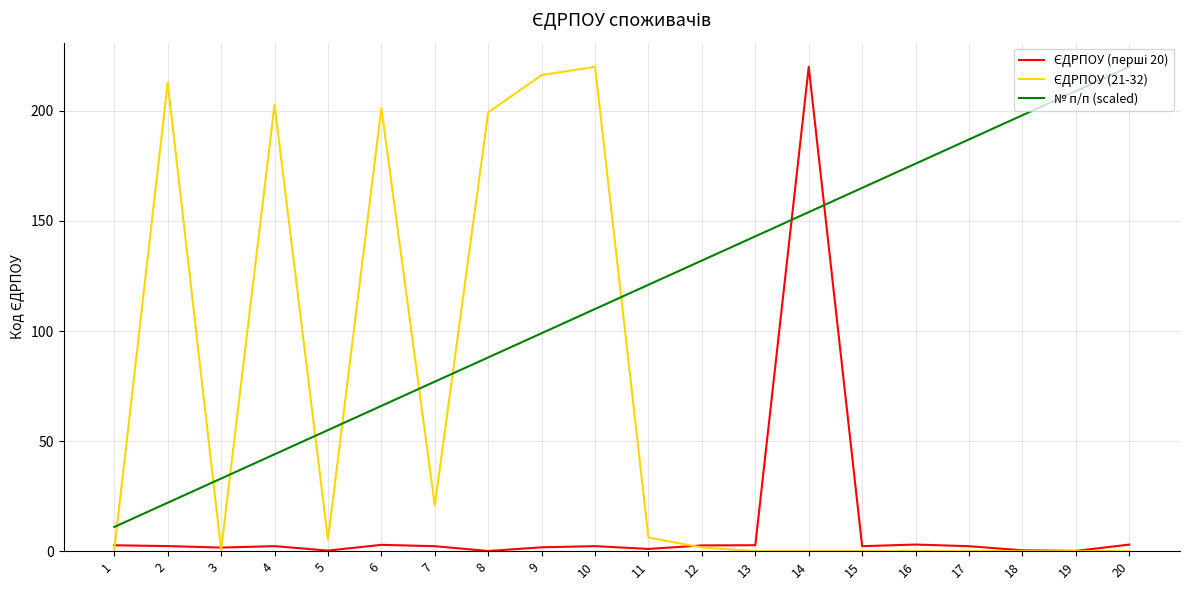

The value of № п/п (scaled) at 17 is 288.0. True or false?

False